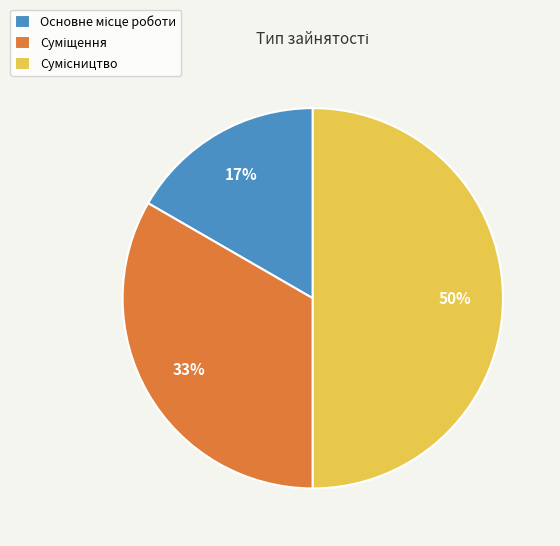

To the nearest percent, what is the average slice percentage?

33%